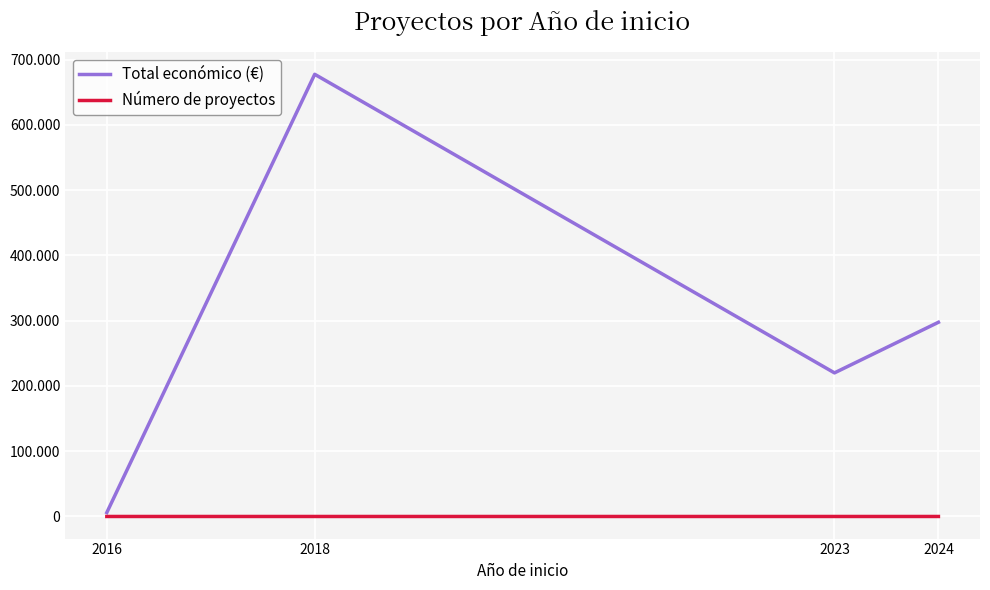

What is the difference between the maximum and minimum values in the Total económico (€) series?

671425